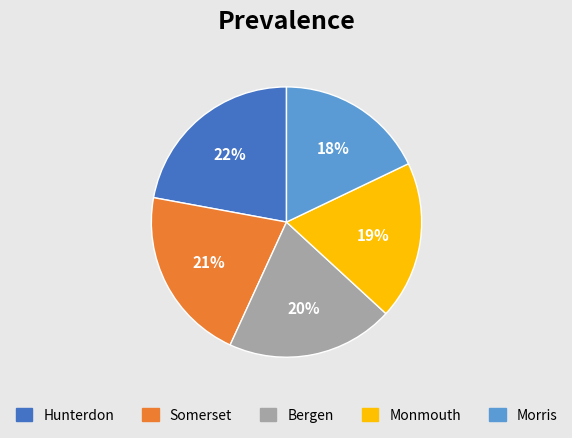

How many segments does this pie chart have?

5